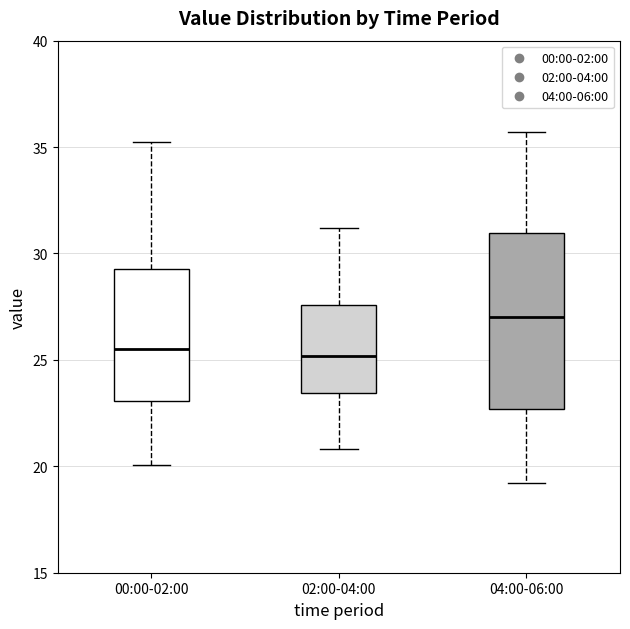

Which box's median line is the highest?

04:00-06:00